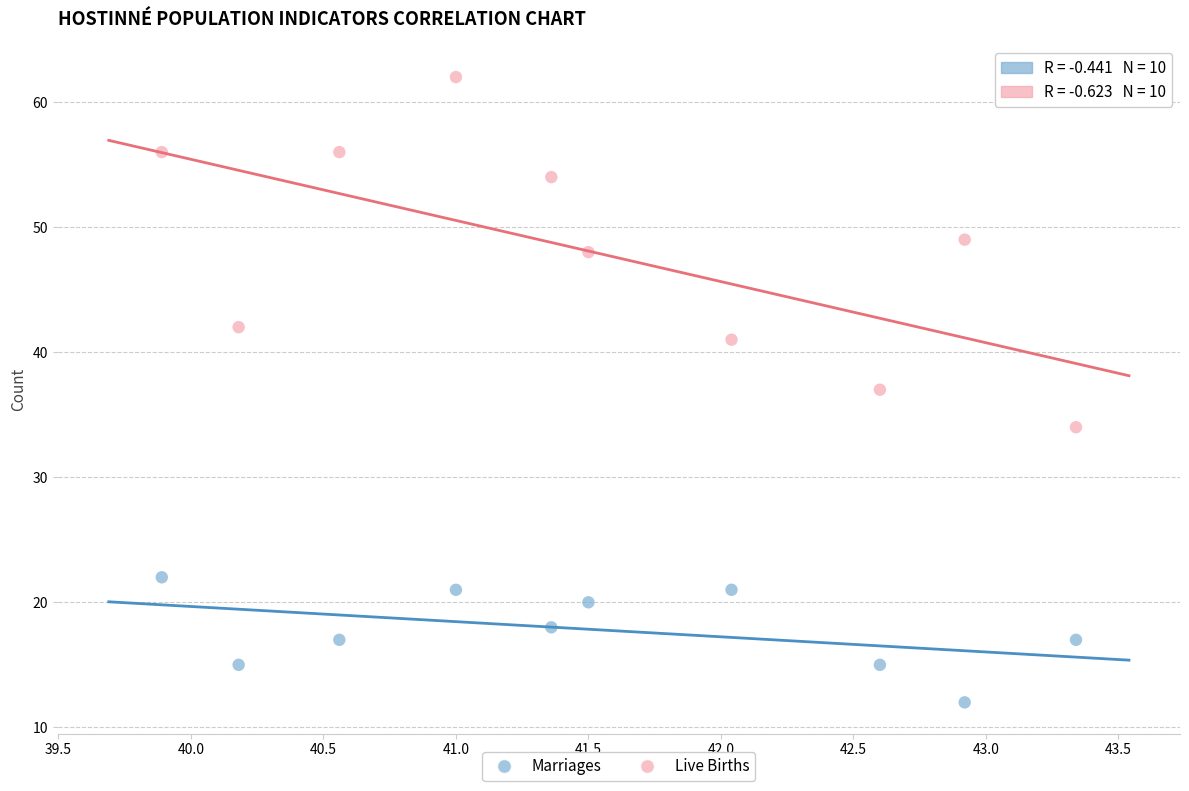

Which series reaches the minimum Y coordinate?

Marriages